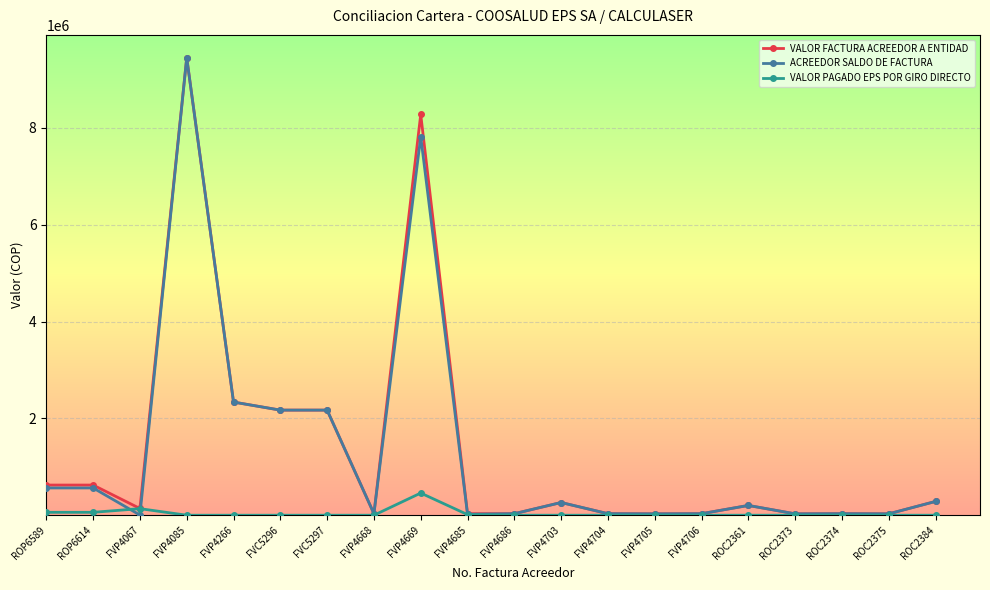

What is the maximum value shown in the chart?

9450962